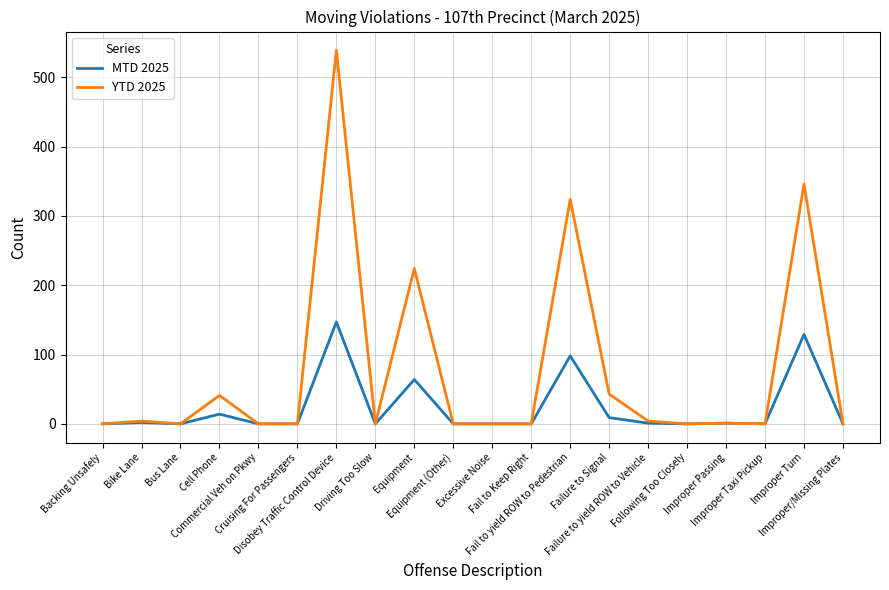

Rank the series by their average value, from lowest to highest.

MTD 2025, YTD 2025